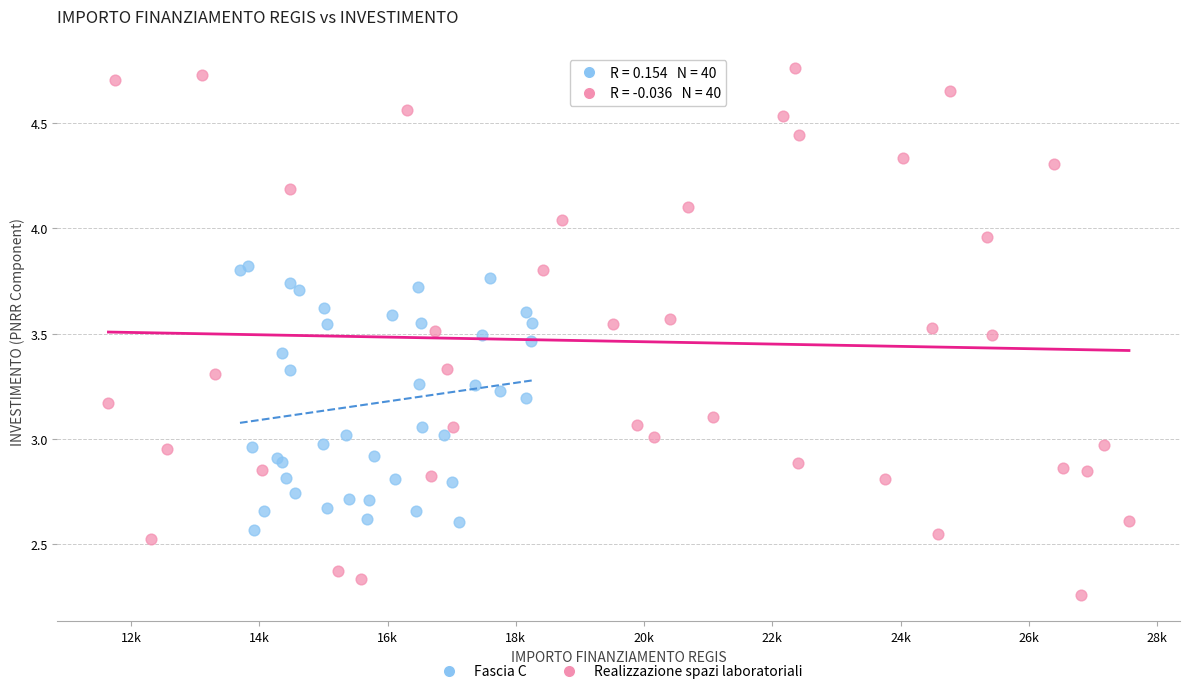

Which series has the largest Y range (max minus min)?

Realizzazione spazi laboratoriali